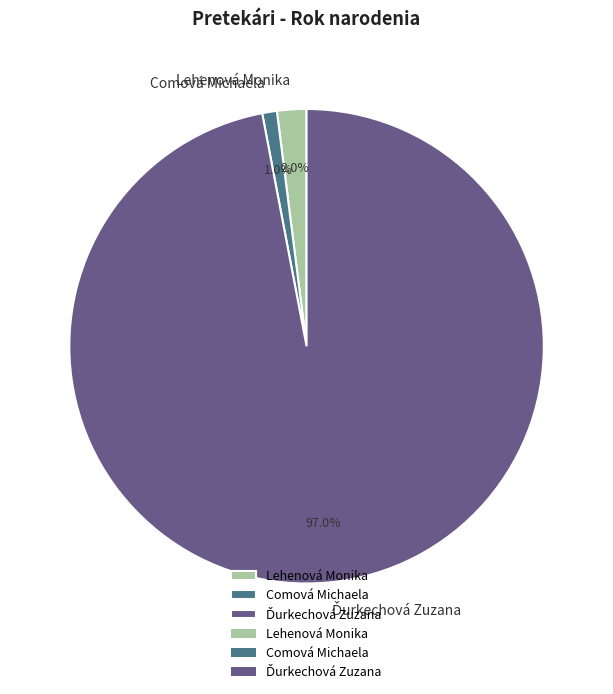

To the nearest percent, what is the difference between the Lehenová Monika and Comová Michaela slice percentages?

1%